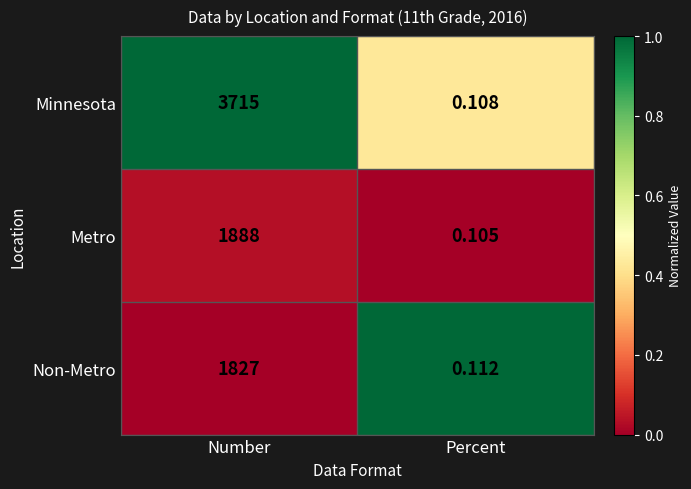

Which series has the largest range (max minus min)?

Minnesota